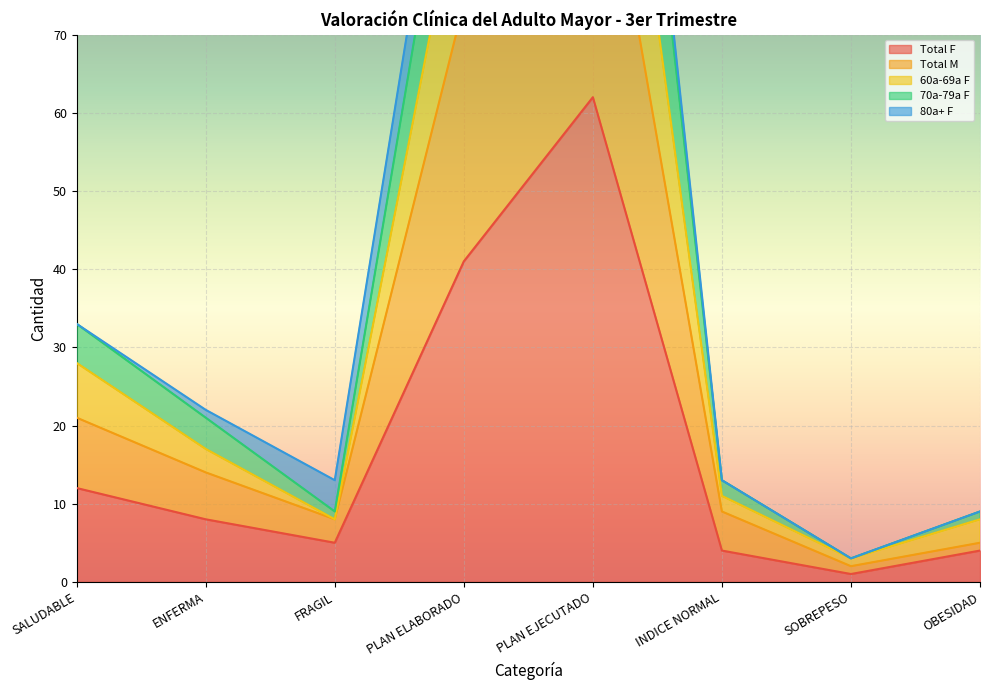

Which series has the widest spread of values?

70a-79a F